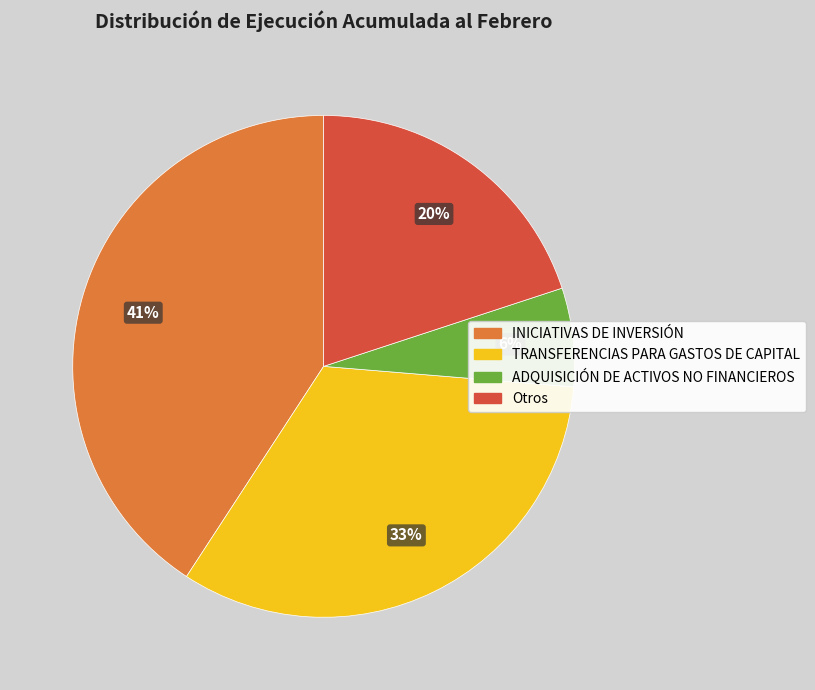

How many slices are in this pie chart?

4